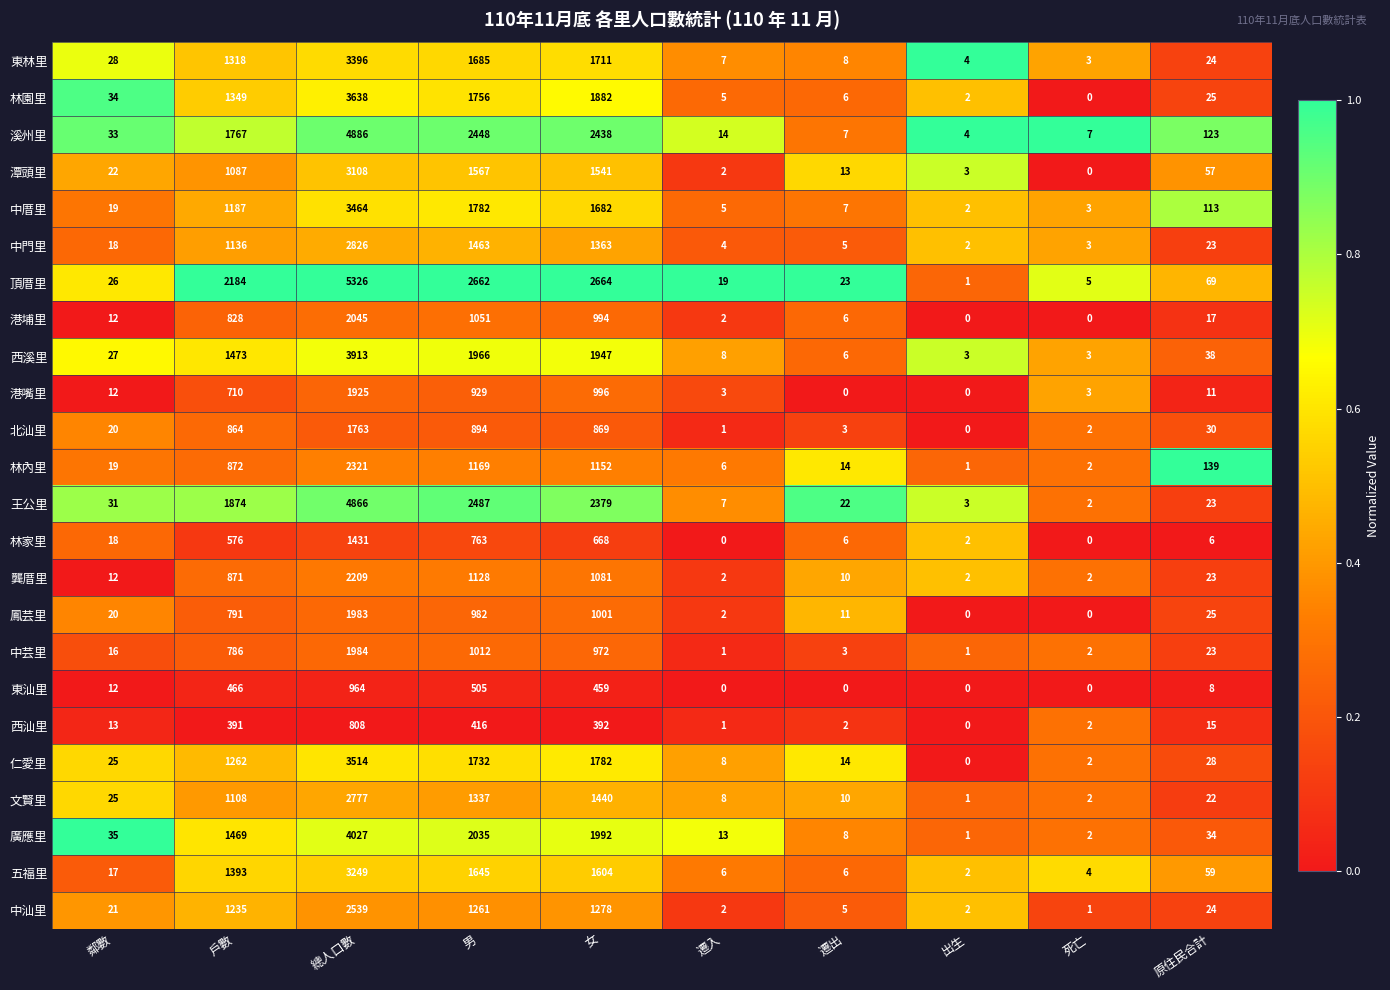

Which label corresponds to the largest value in the chart?

總人口數